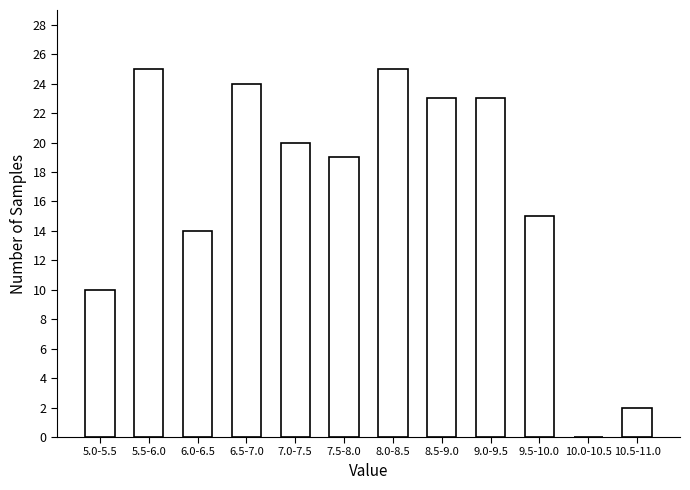

Reading left to right, what are all the values shown in this chart?

5.0-5.5=10	5.5-6.0=25	6.0-6.5=14	6.5-7.0=24	7.0-7.5=20	7.5-8.0=19	8.0-8.5=25	8.5-9.0=23	9.0-9.5=23	9.5-10.0=15	10.0-10.5=0	10.5-11.0=2